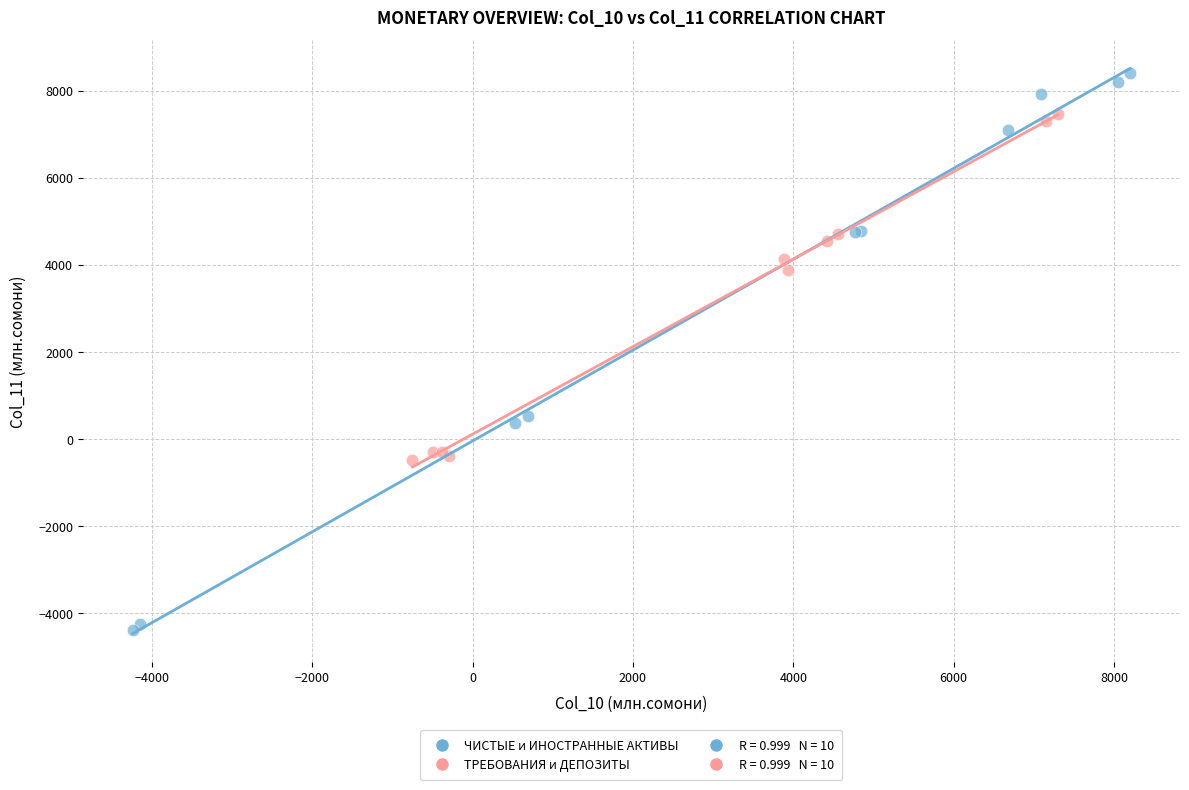

Which series has the largest Y range (max minus min)?

ЧИСТЫЕ и ИНОСТРАННЫЕ АКТИВЫ